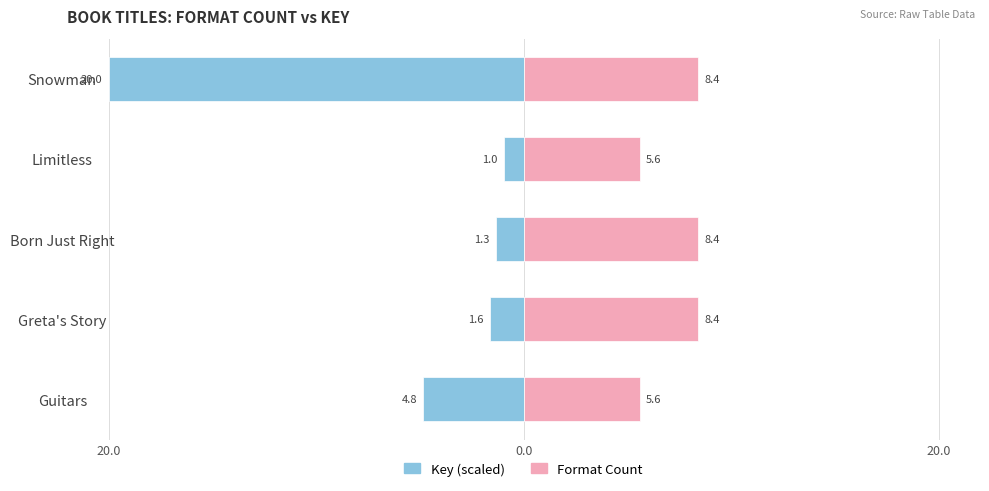

At how many categories does at least one series exceed -1?

5